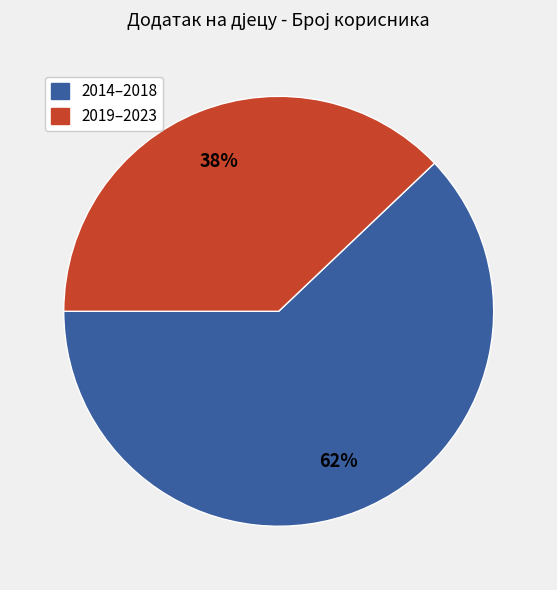

Is there any slice that represents more than half of the pie?

Yes